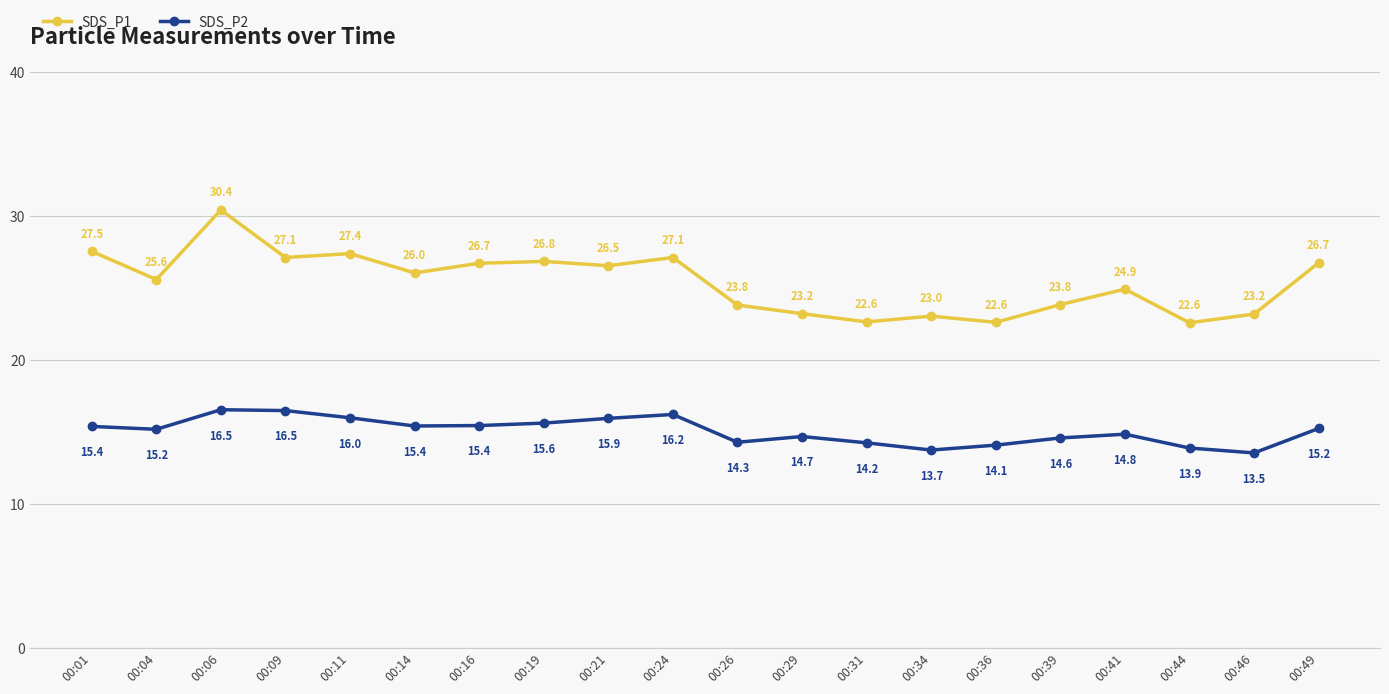

What is the spread (max minus min) of values at 00:19?

11.2